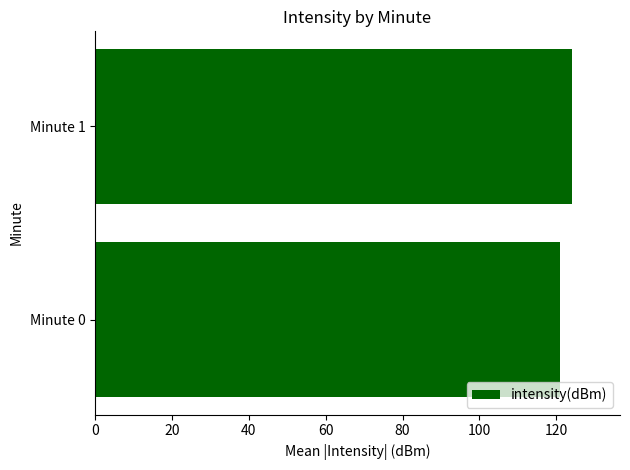

List the labels in order of value, smallest first.

Minute 0, Minute 1